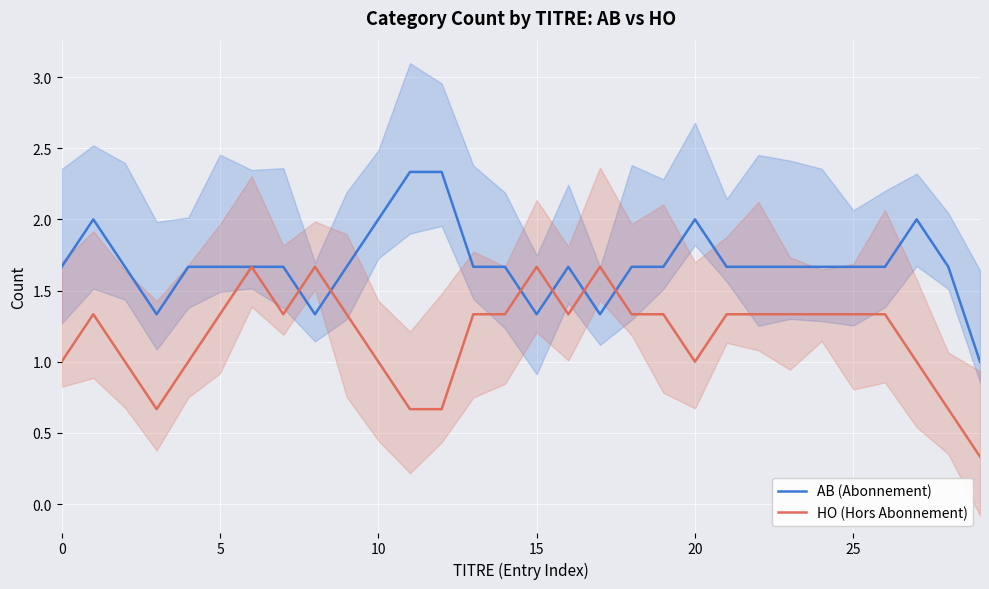

The HO (Hors Abonnement) series shows 1.3 at 5. True or false?

True